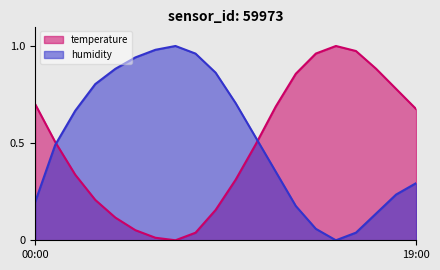

In humidity, how many points are lower than both neighbors (excluding endpoints)?

1